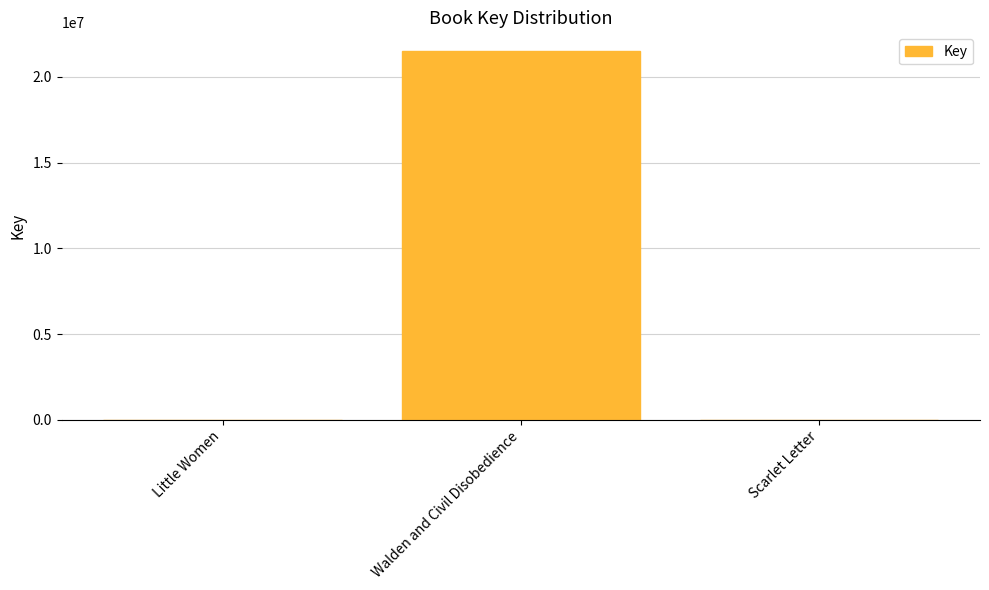

Approximately how many times larger is the value at Walden and Civil Disobedience compared to Little Women?

4295.2